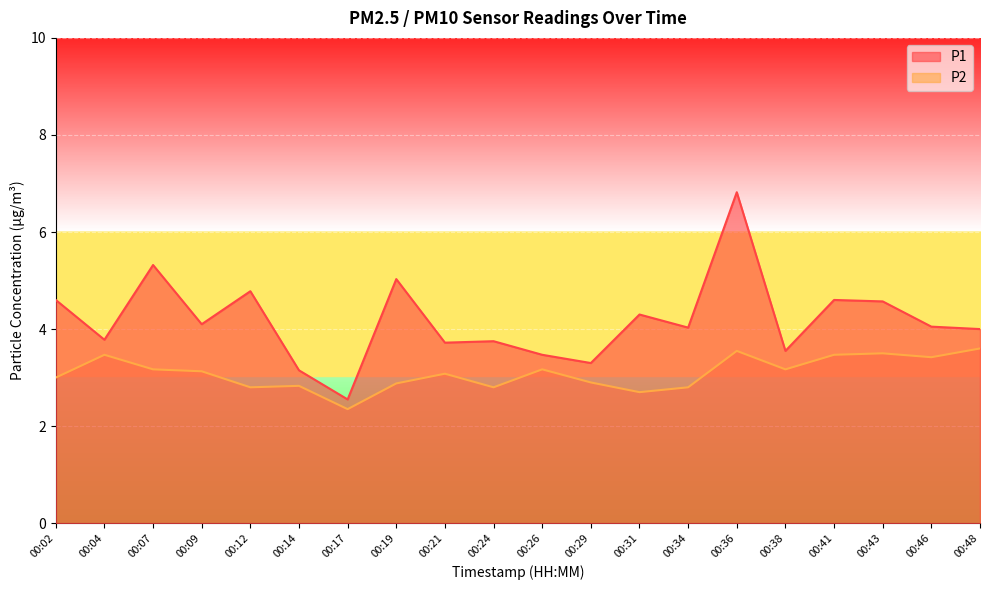

What is the maximum value for P1?

6.8